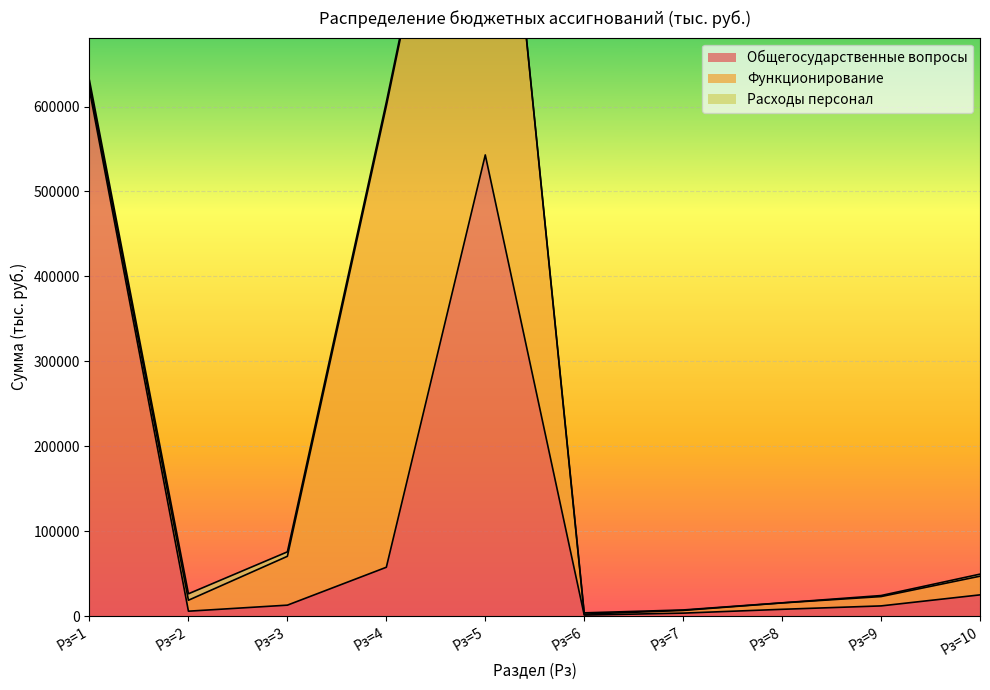

Which series ends up on top after the final intersection of Функционирование and Общегосударственные вопросы?

Общегосударственные вопросы